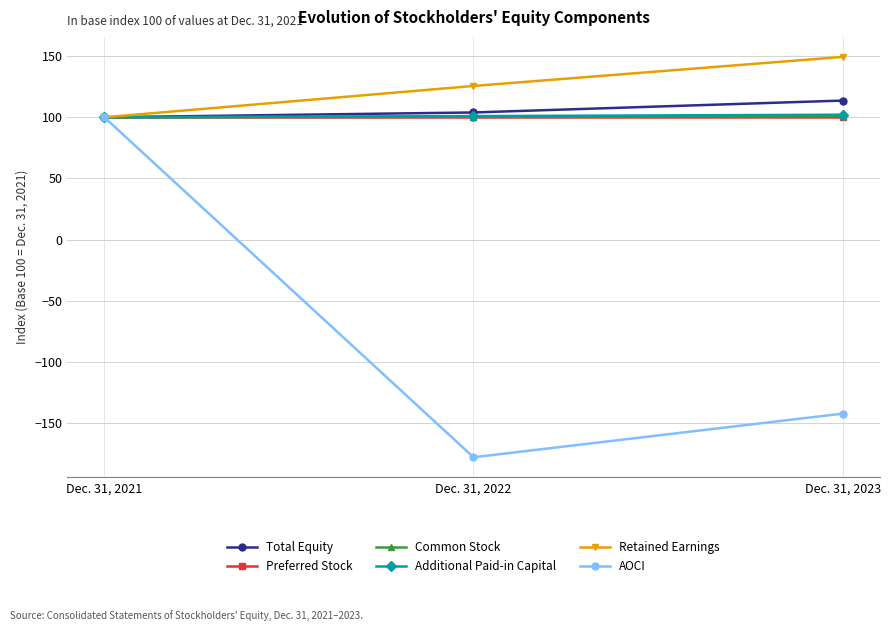

Where is Total Equity nearest to the value 106?

Dec. 31, 2022